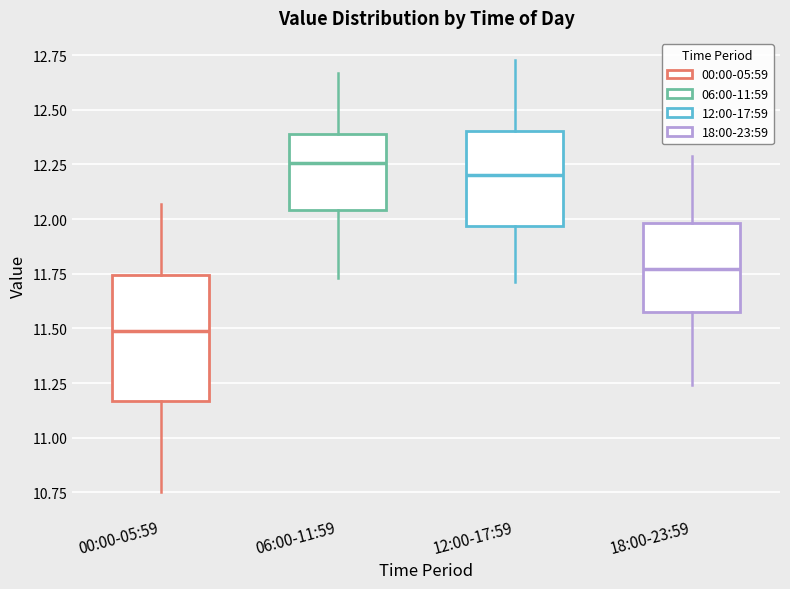

Reading left to right, transcribe this box plot: for each box, give where its median line is, the range the box spans, and where its two whiskers end, as read against the y-axis. The values are not printed on the chart, so give them approximately, as read against the axis.

00:00-05:59: median 11.50, box 11.15 to 11.75, whiskers 10.75 to 12.05
06:00-11:59: median 12.25, box 12.05 to 12.40, whiskers 11.75 to 12.65
12:00-17:59: median 12.20, box 11.95 to 12.40, whiskers 11.70 to 12.75
18:00-23:59: median 11.75, box 11.60 to 12.00, whiskers 11.25 to 12.30